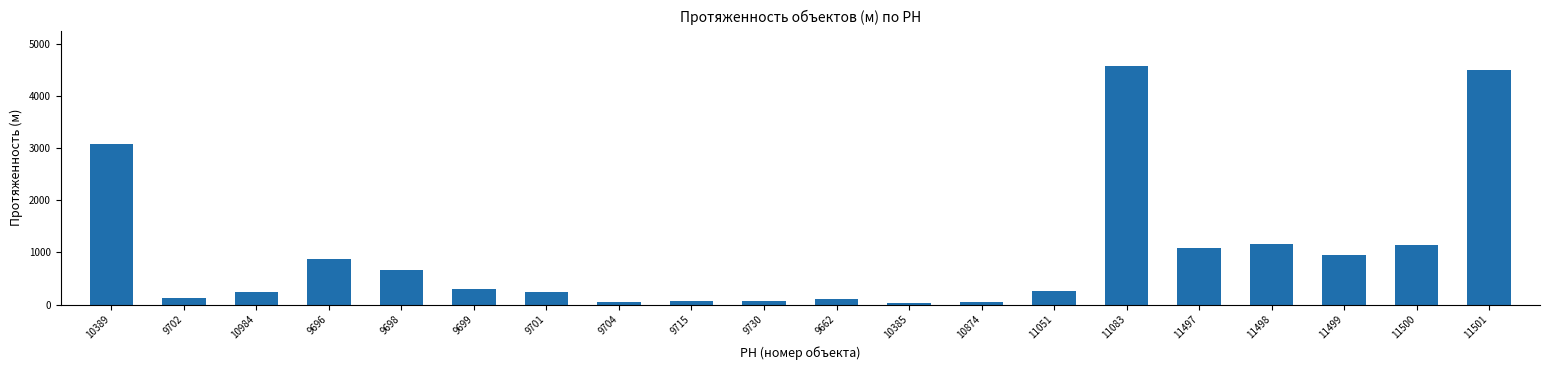

What is the sum of the values at 11497 and 10389?

4166